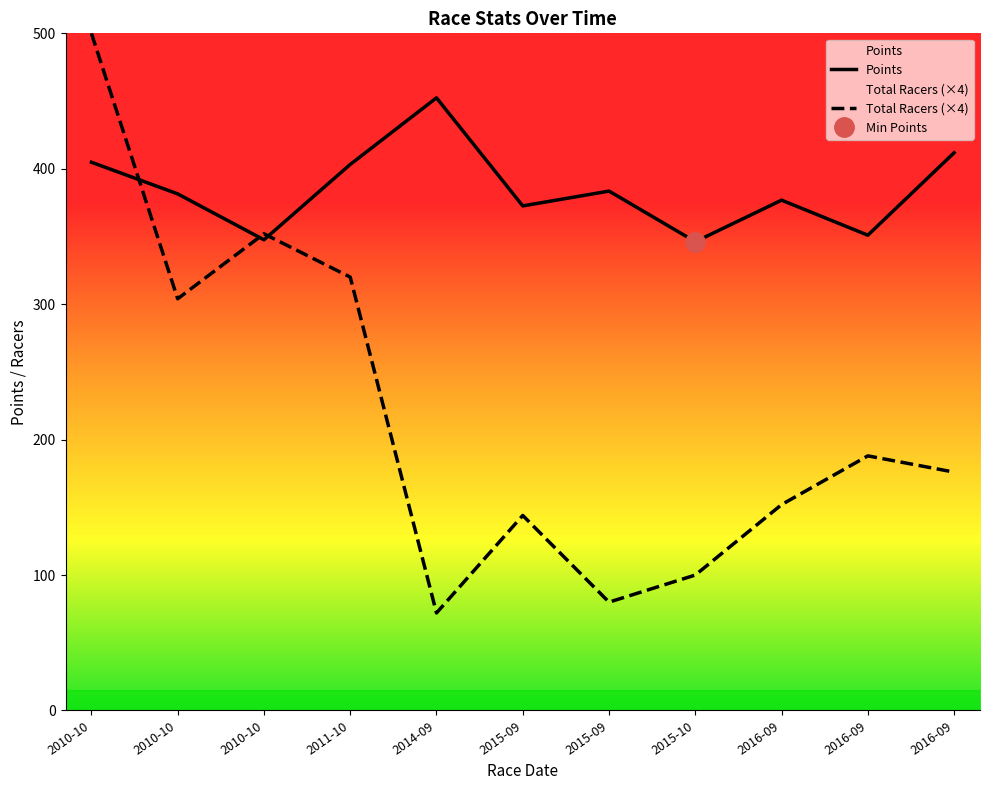

How many interior local peaks does the Total Racers series have?

3